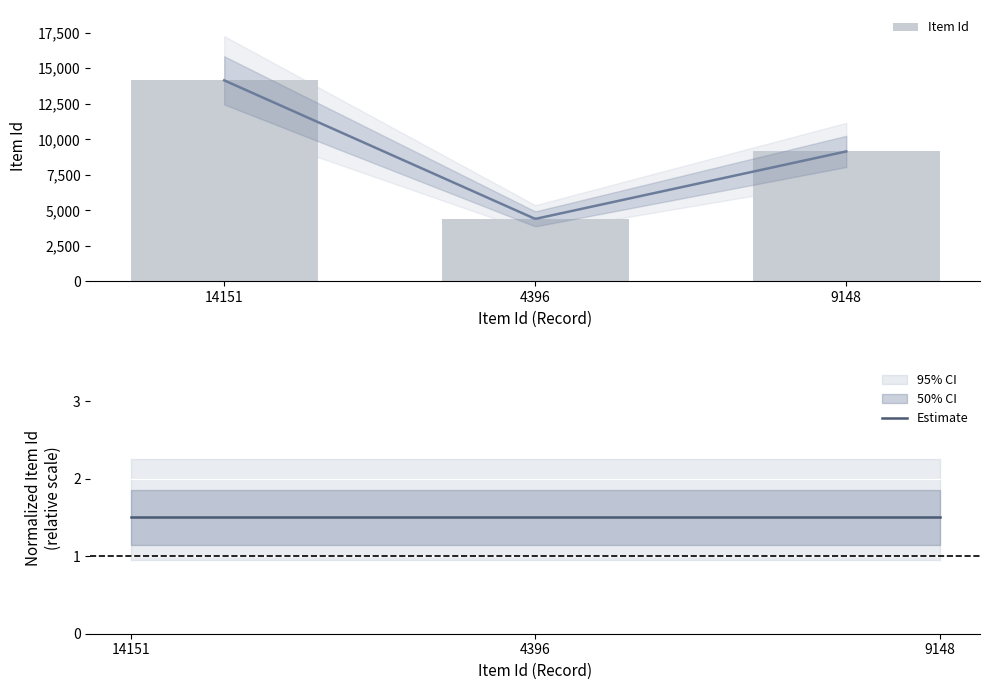

Is it true that the value at 9148 is 9148?

True